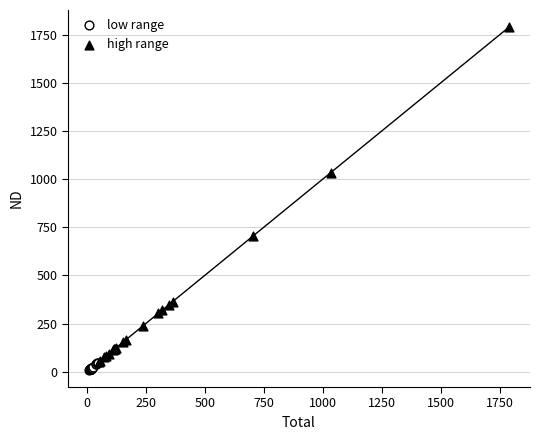

What are all the series names shown in the legend?

low range, high range